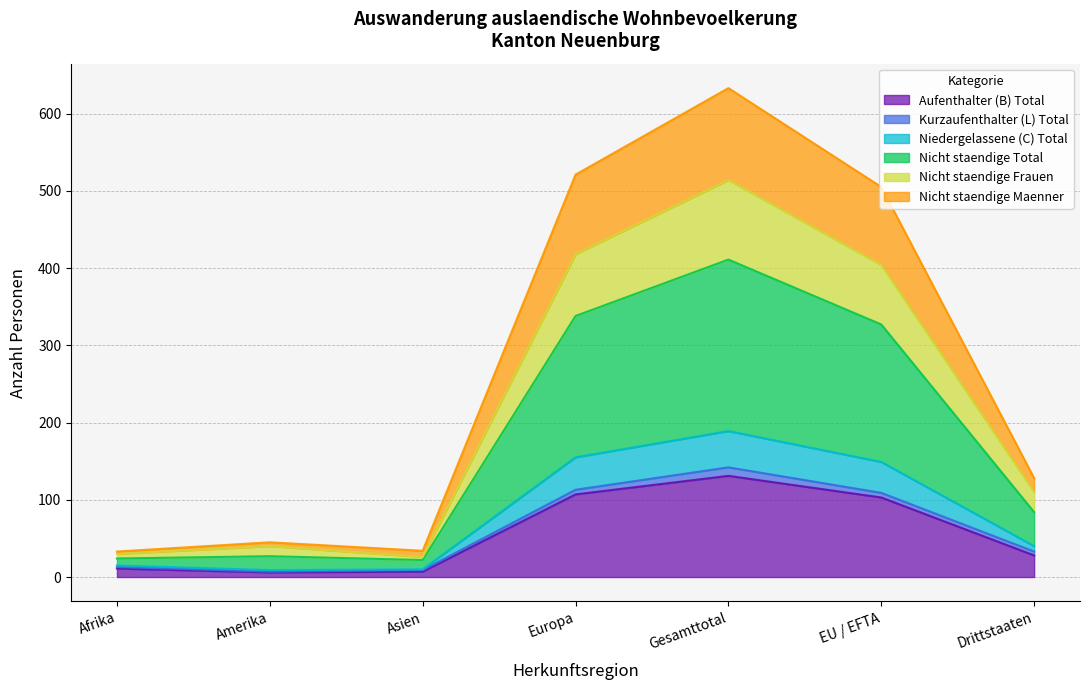

What is the value of the Aufenthalter (B) Total point at the 4th from the left?

107